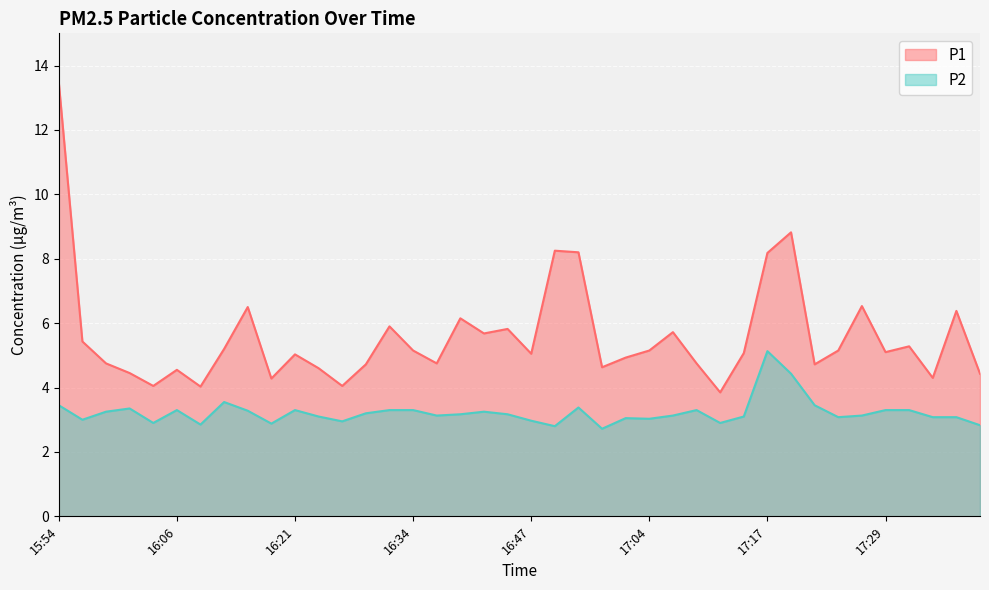

List the series in order of their peak value, highest first.

P1, P2